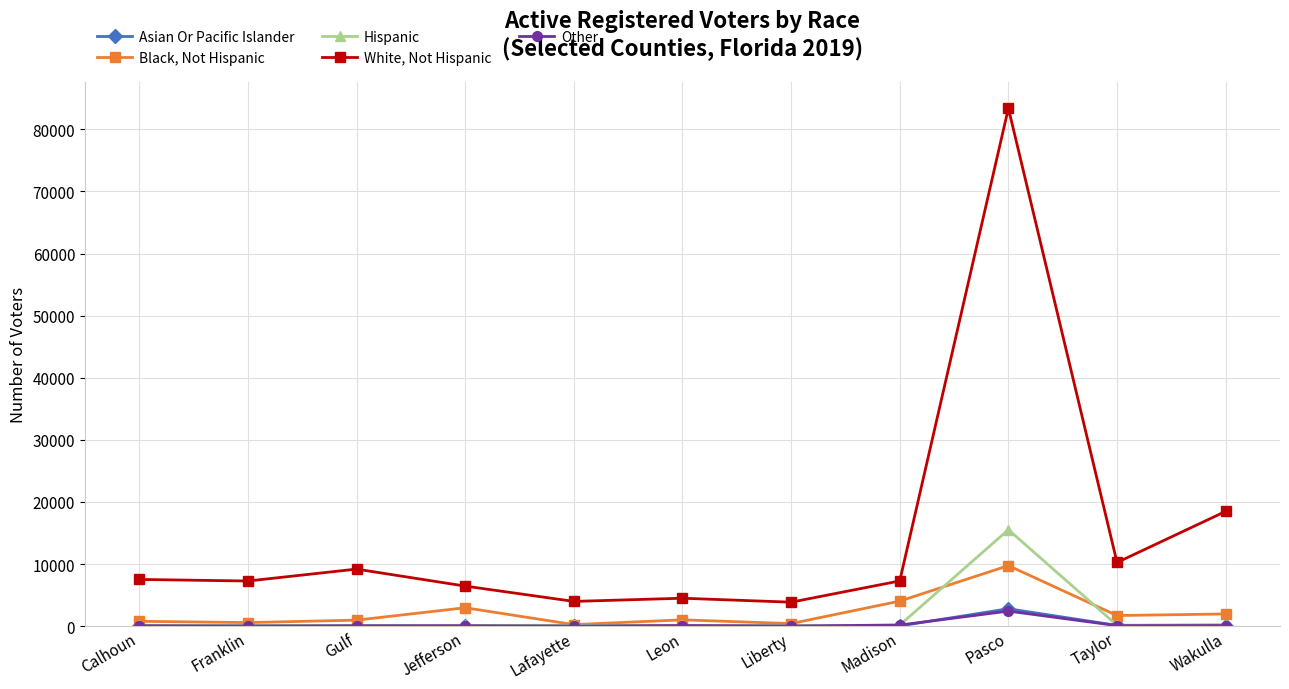

What is the sum of all Hispanic values?

16745